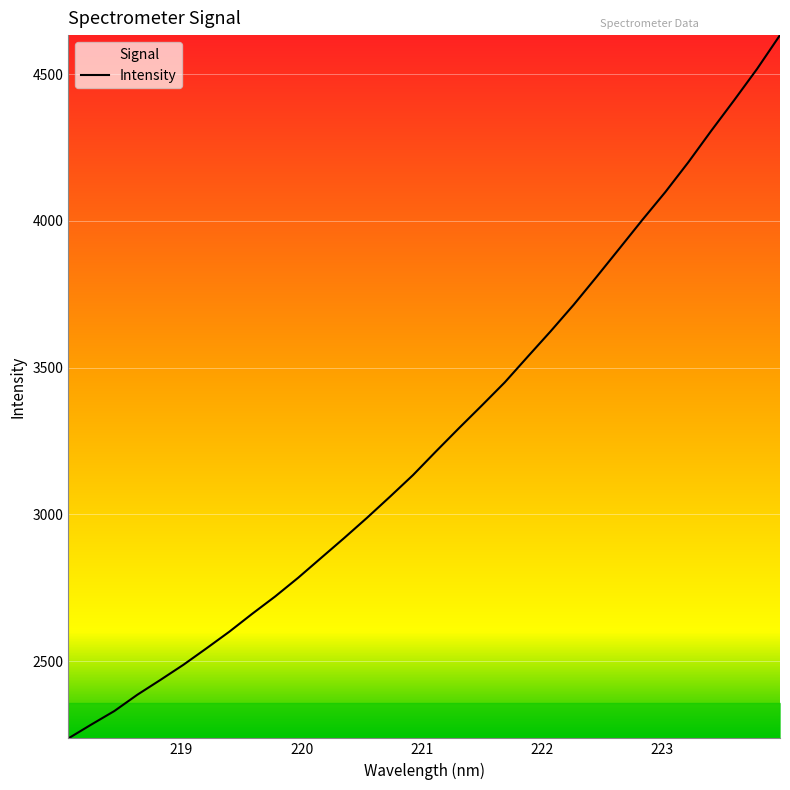

What is the smallest value displayed?

2237.0